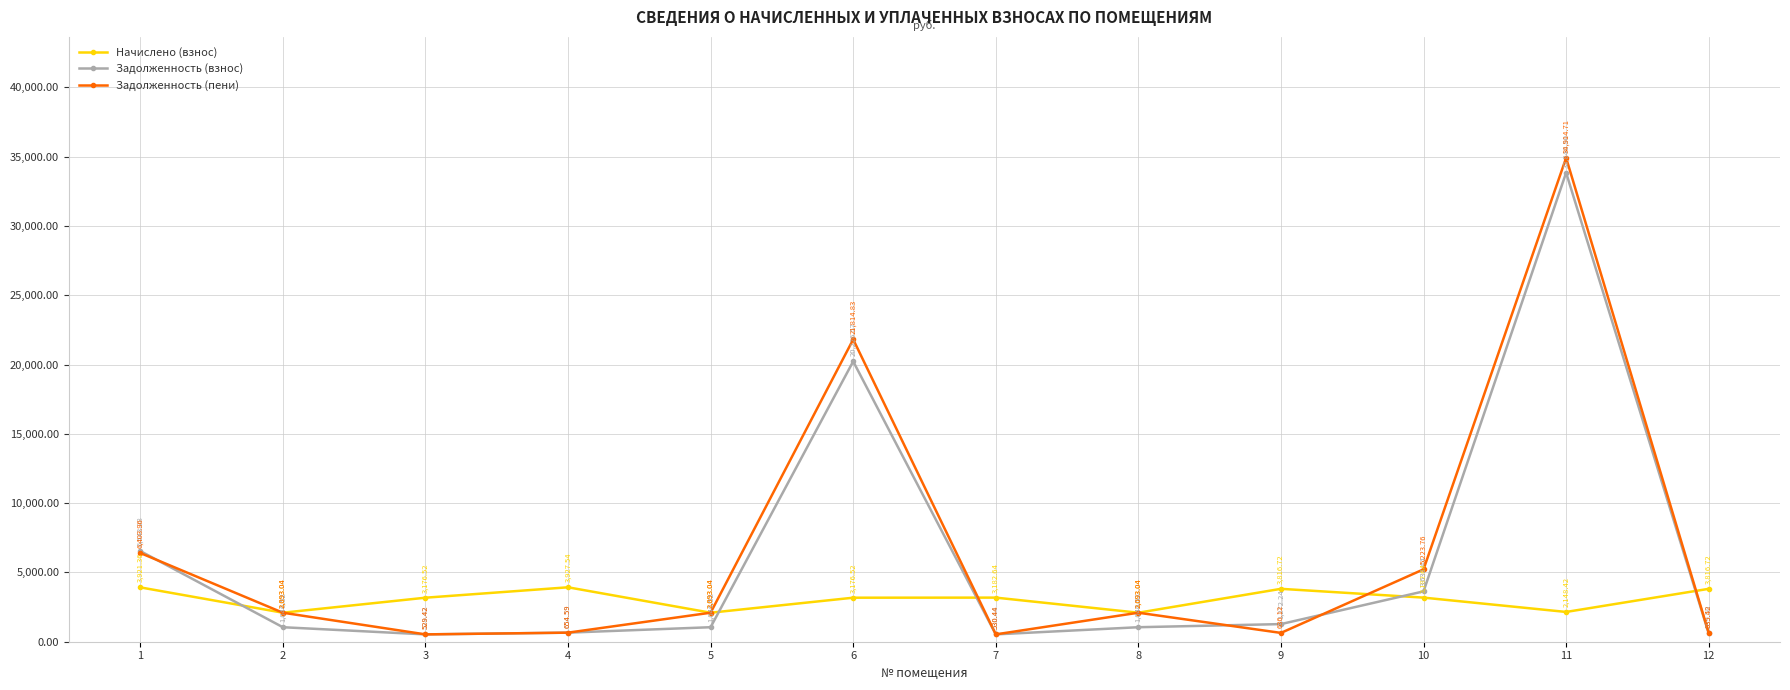

What is the value of the Начислено (взнос) point at the 9th from the left?

3816.7